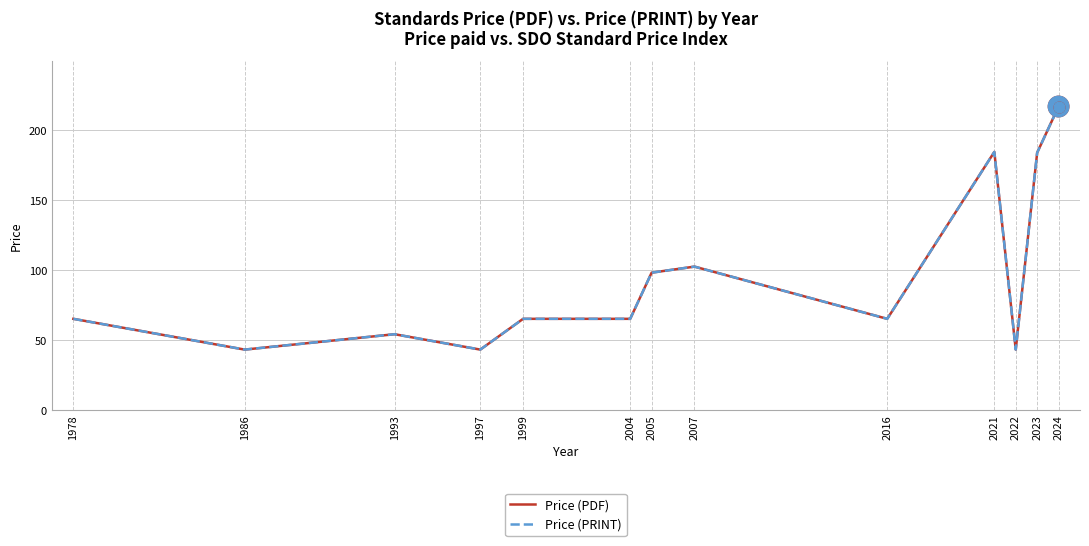

What is the total value across all series at 2005?

196.0